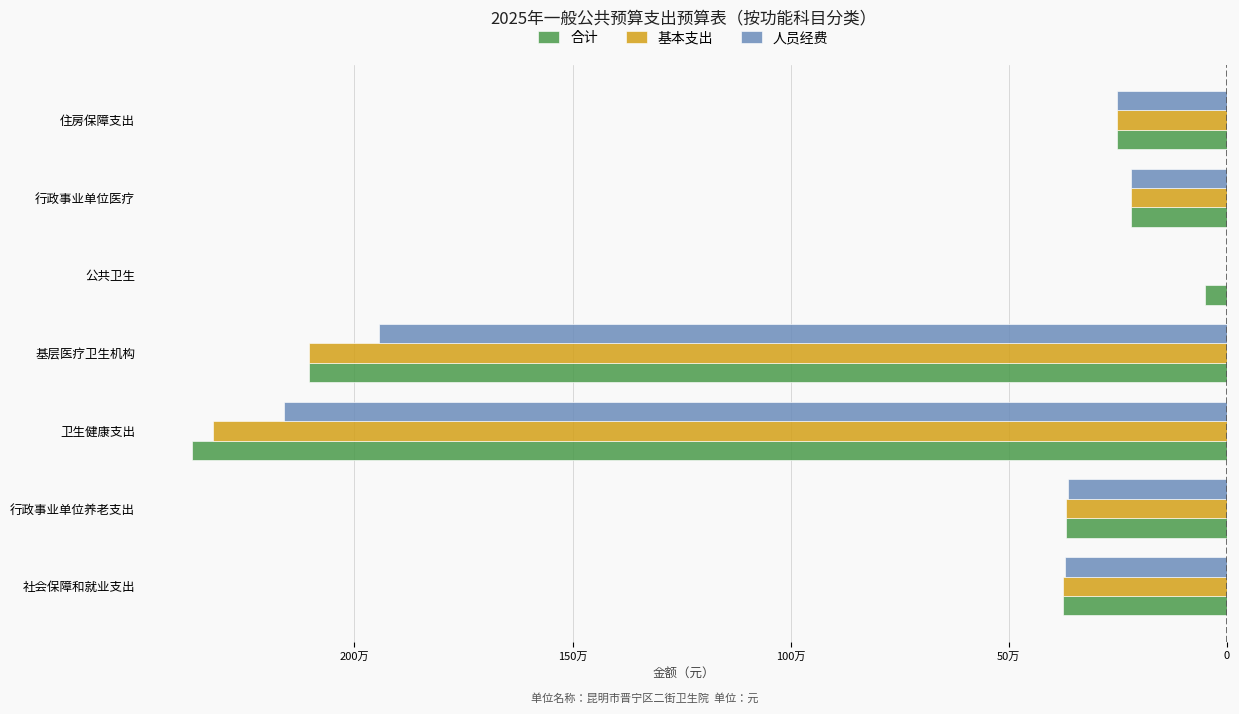

What are all the series names shown in the legend?

合计, 基本支出, 人员经费